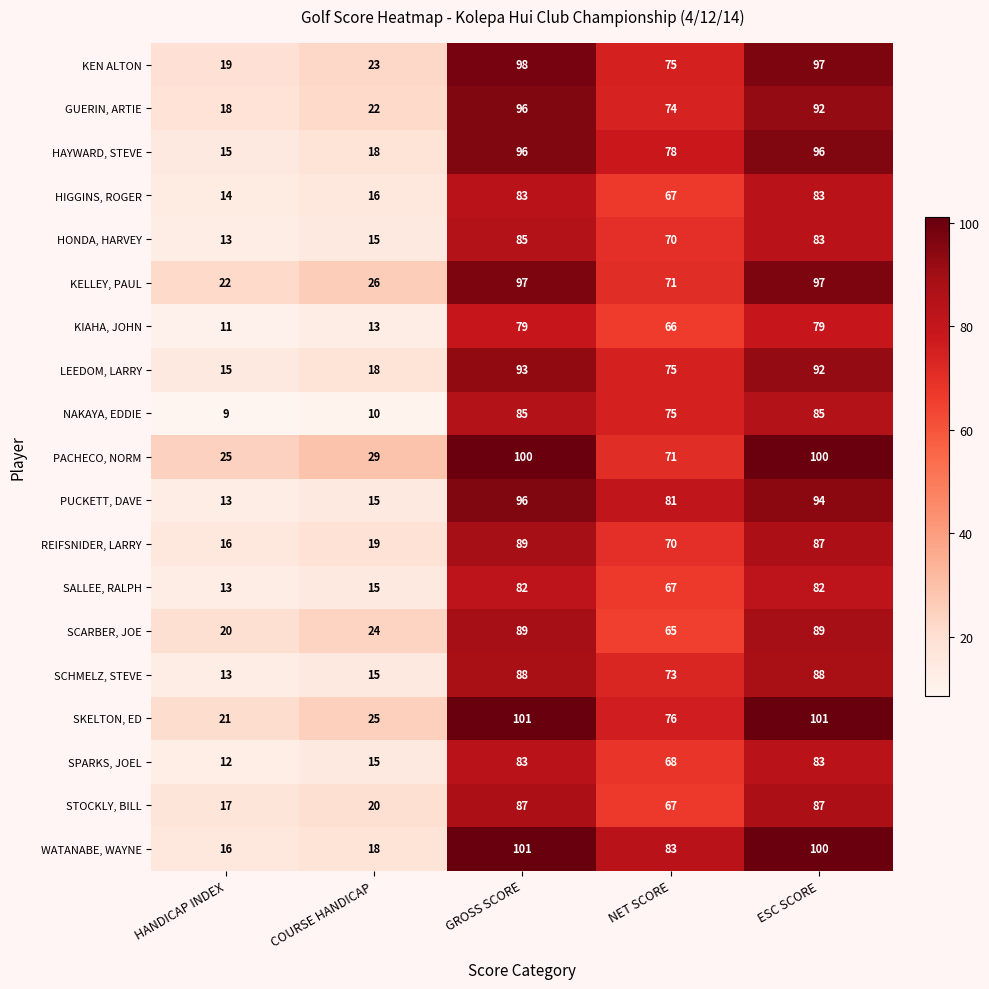

How many distinct data groups are displayed?

19